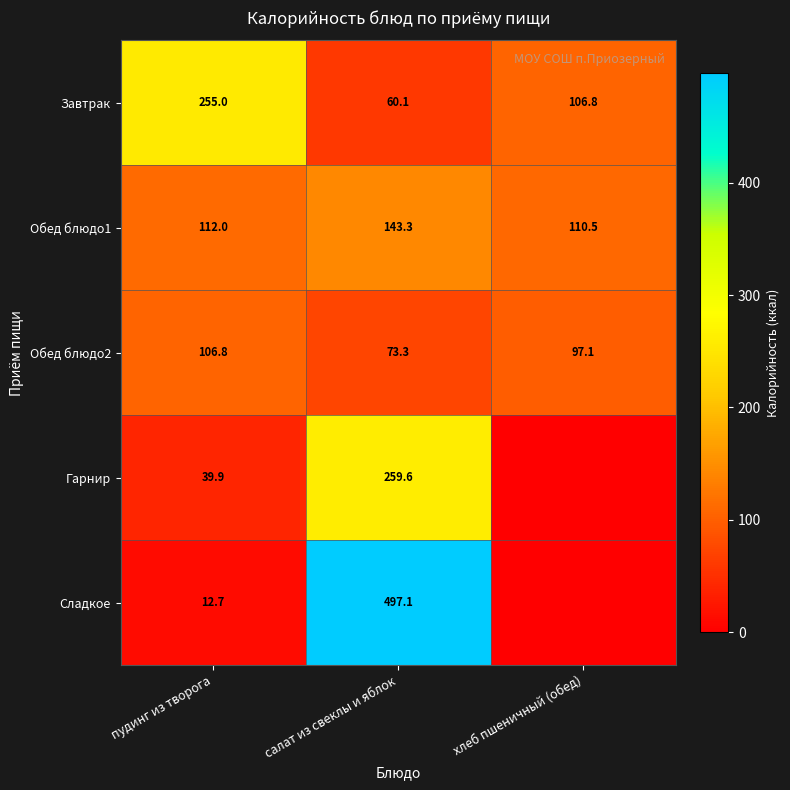

What is the difference between the maximum and minimum values in the Завтрак series?

194.9